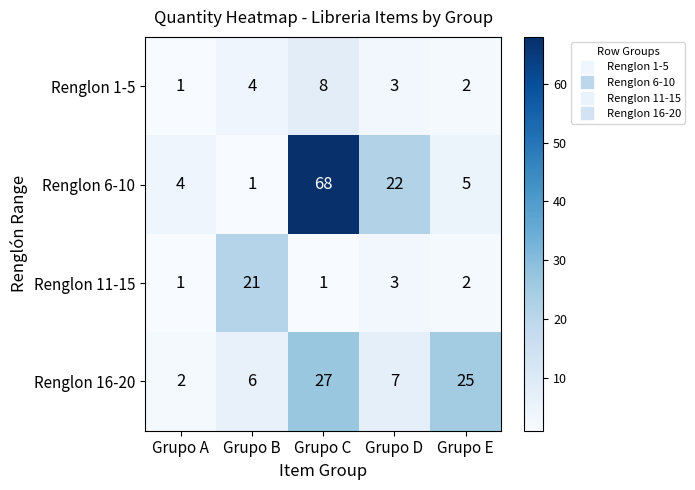

At which category is the sum across all series the highest?

Grupo C